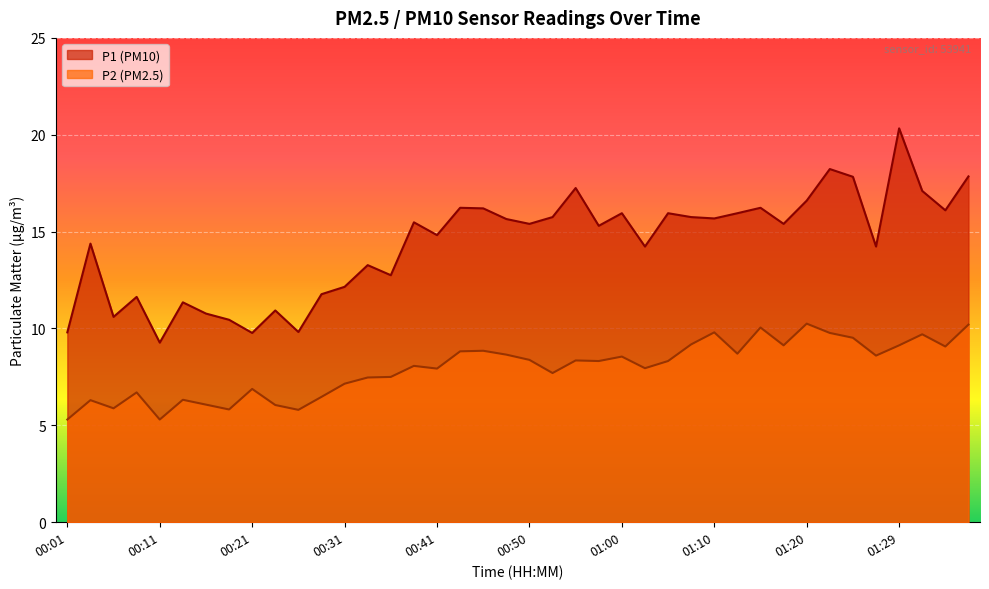

True or false: P2 has more than 1 points higher than both neighbors.

True